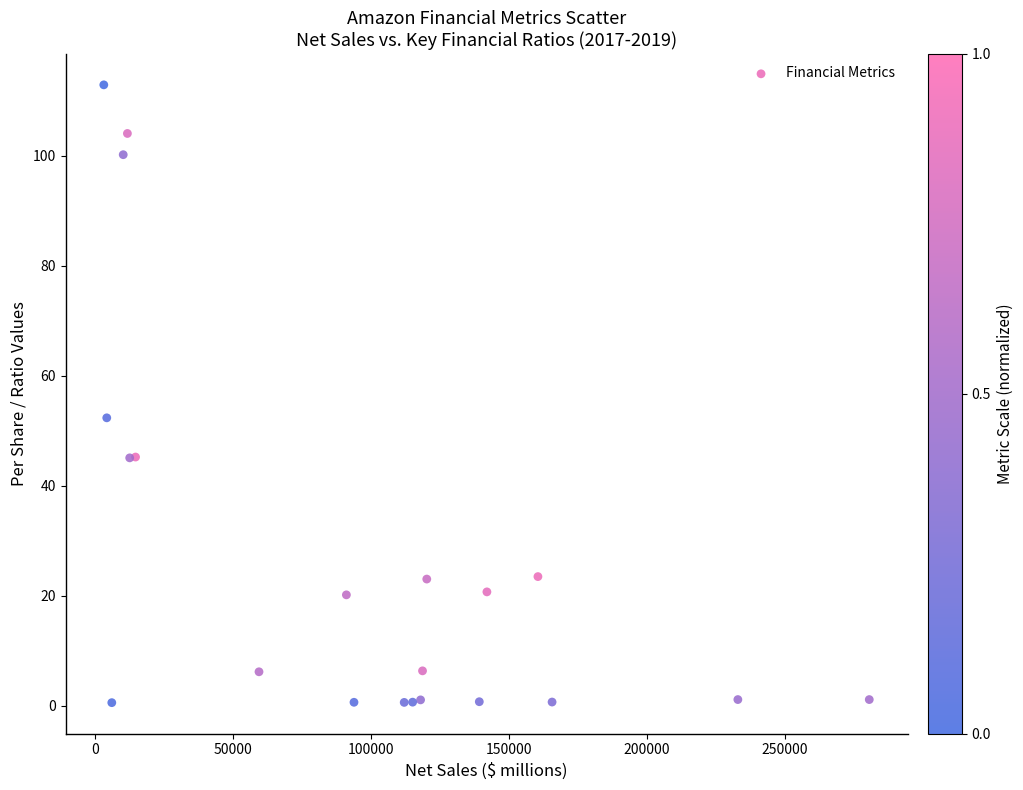

What Y value in the scatter plot is closest to 56?

52.3